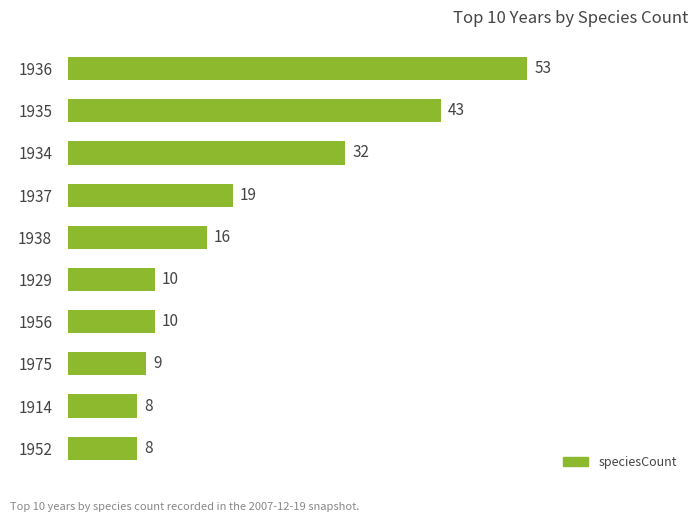

What is the smallest value displayed?

8